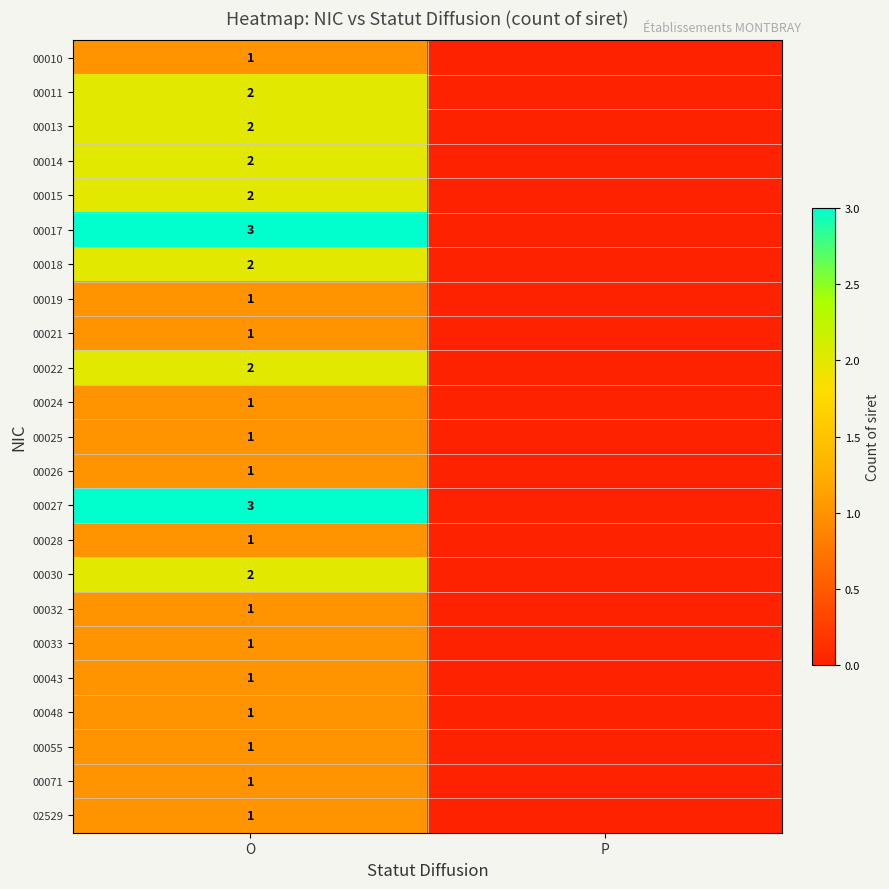

What is the difference between the highest and lowest values at O?

2